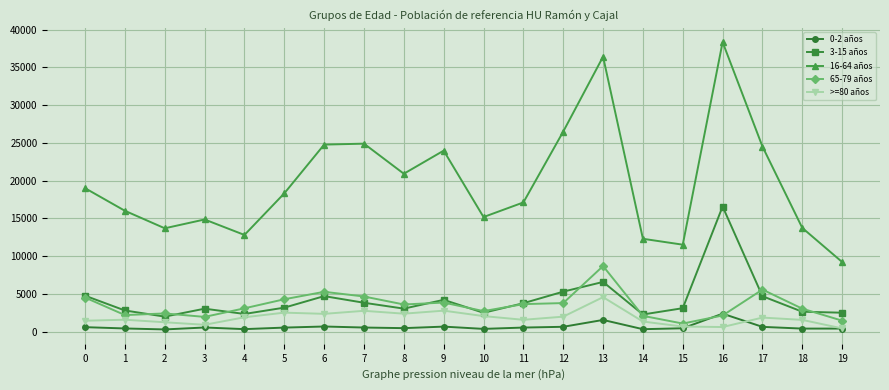

What are all the series names shown in the legend?

0-2 años, 3-15 años, 16-64 años, 65-79 años, >=80 años